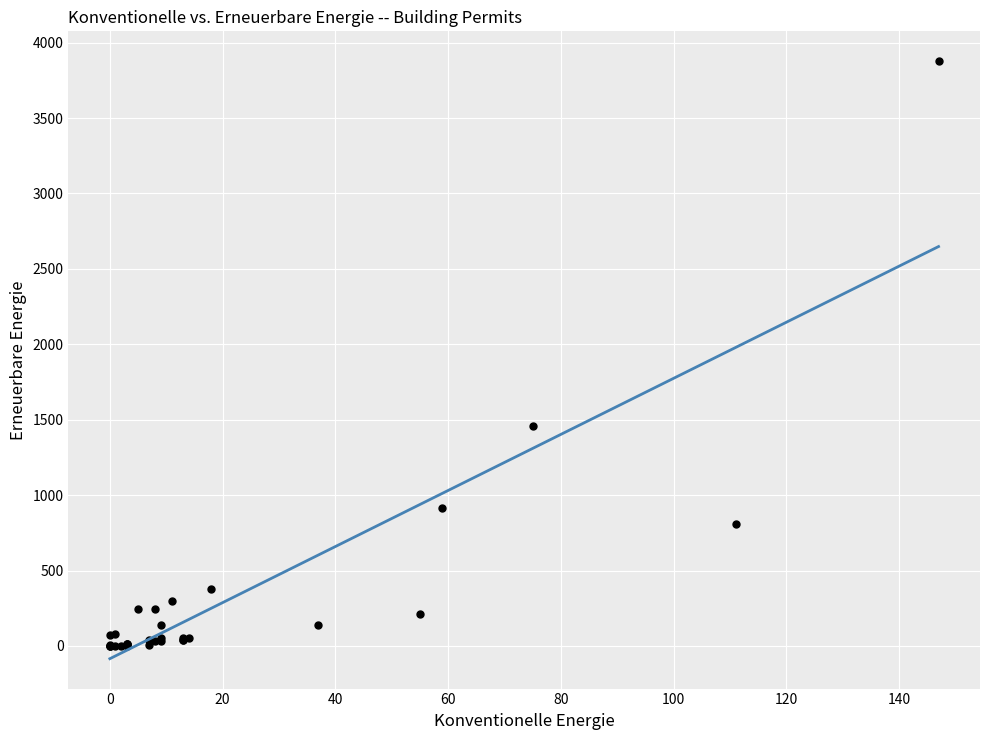

What Y value in the scatter plot is closest to 1938?

1461